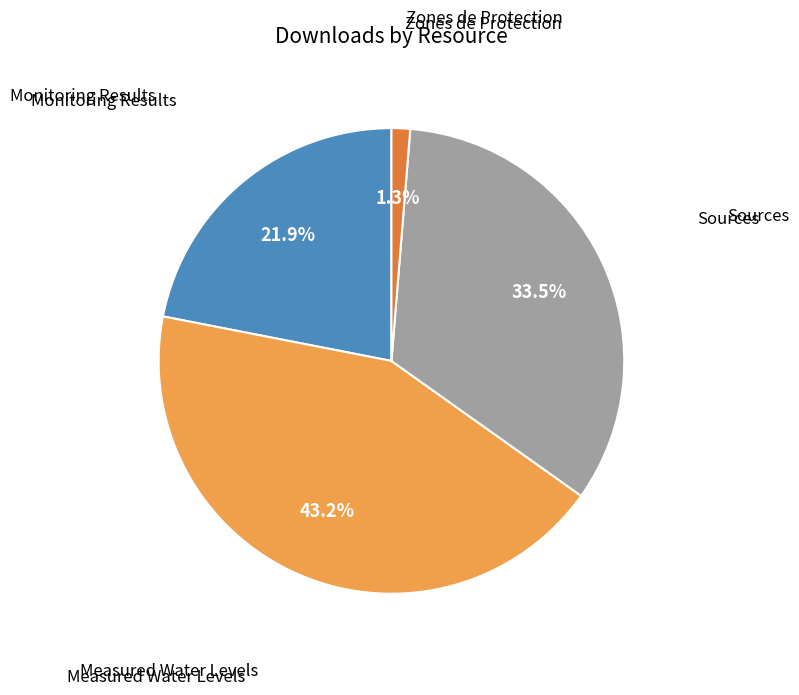

Is there a majority slice in this chart?

No